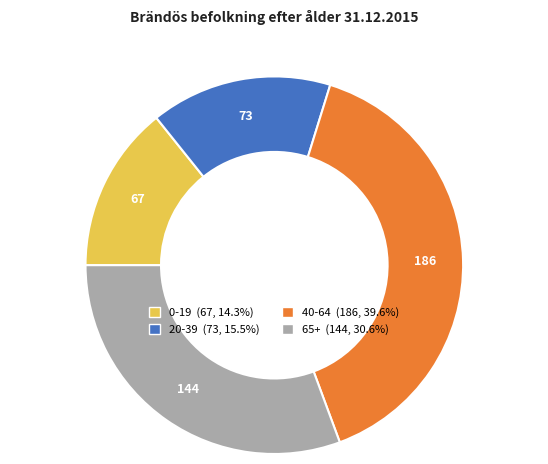

Is there any slice that represents more than half of the pie?

No